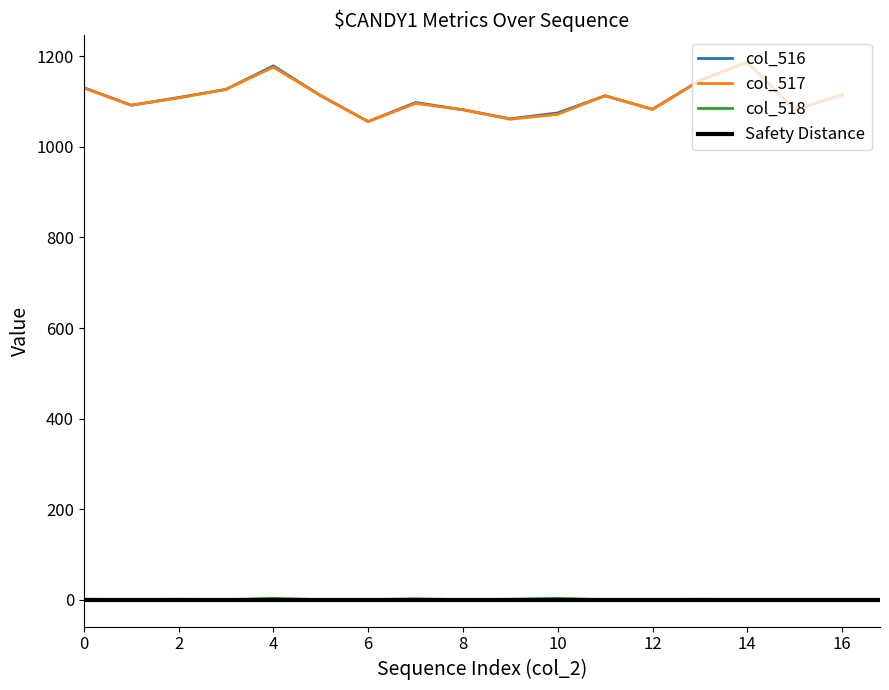

The value of col_517 at 12 is 1083. True or false?

True